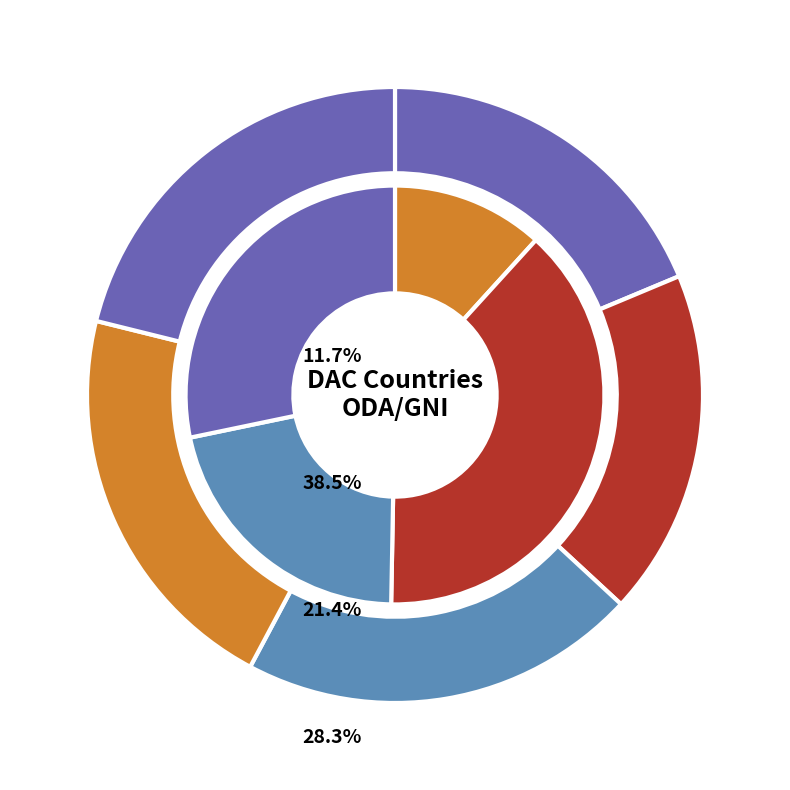

What is the smallest slice in the pie chart?

2020